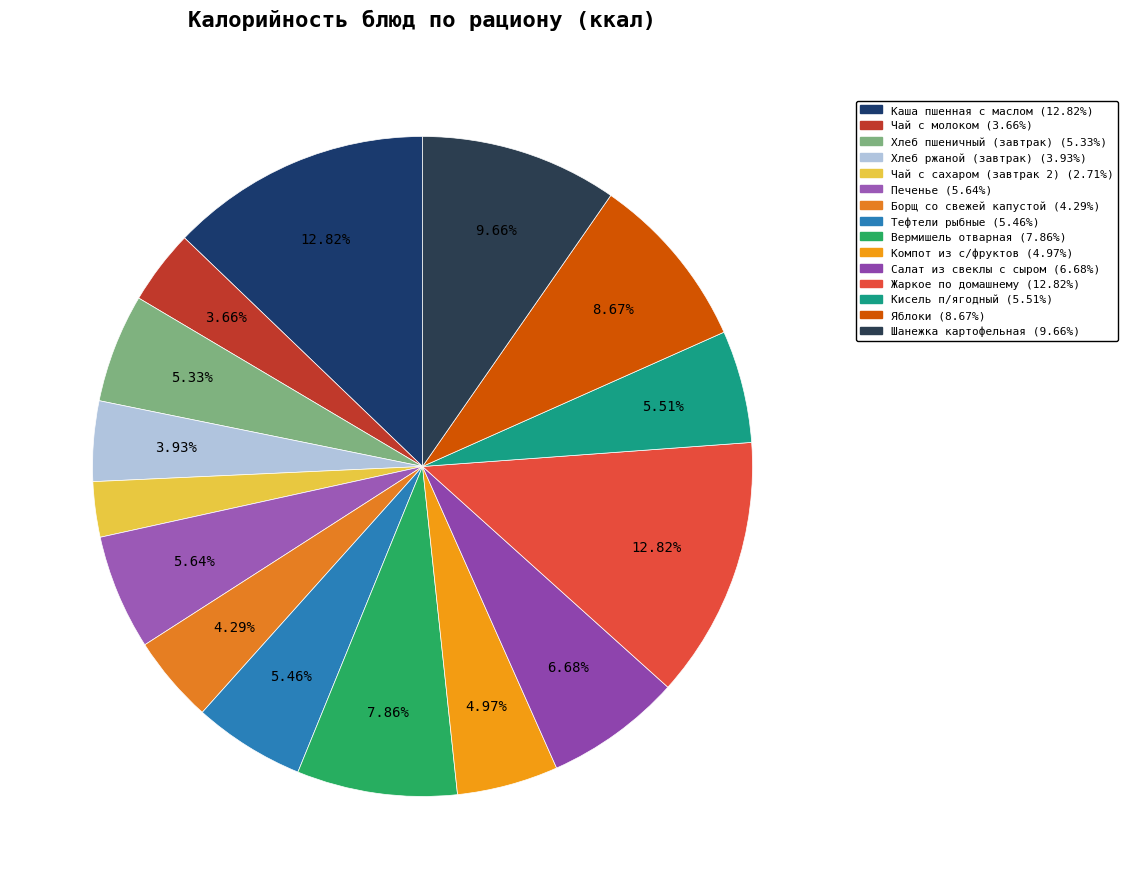

What is the change in value from Тефтели рыбные to Жаркое по домашнему?

+163